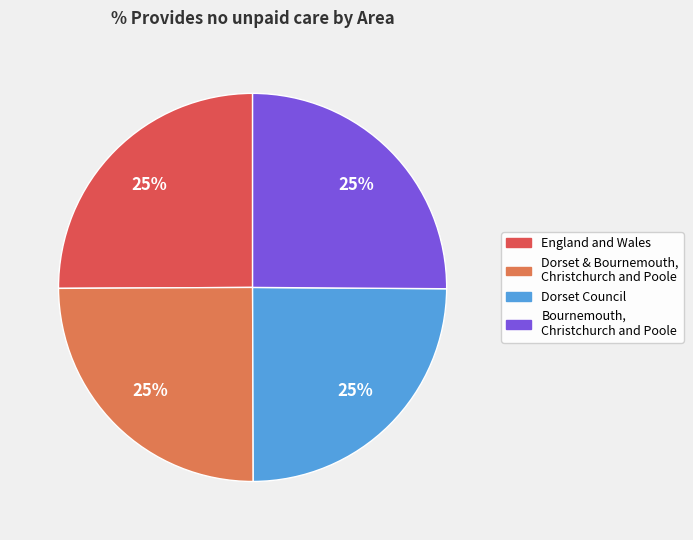

What is the largest slice in the pie chart?

Bournemouth, Christchurch and Poole